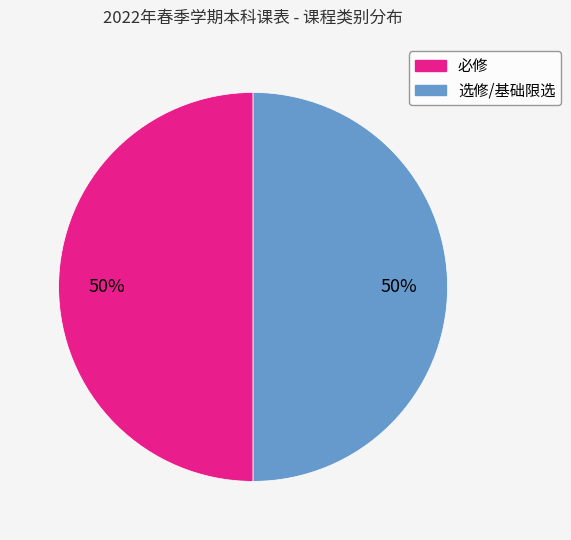

How many segments does this pie chart have?

2